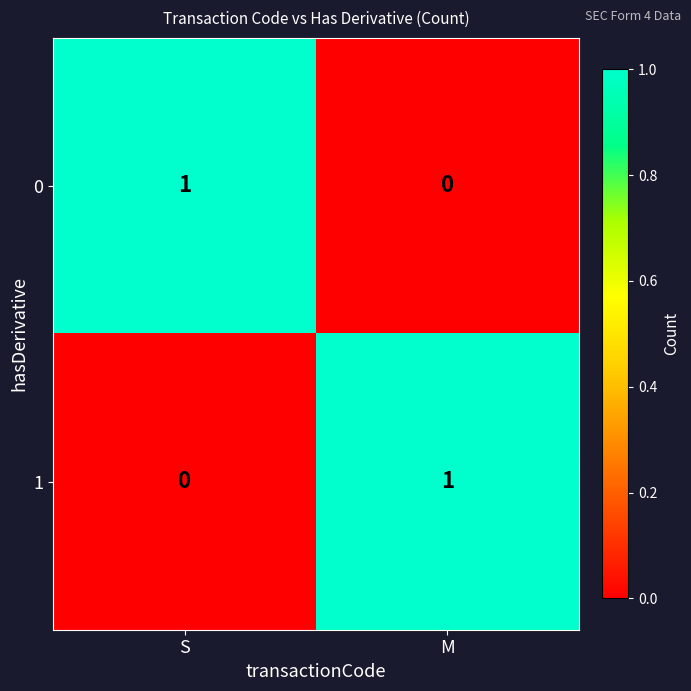

At which label is 1 closest to 0?

S